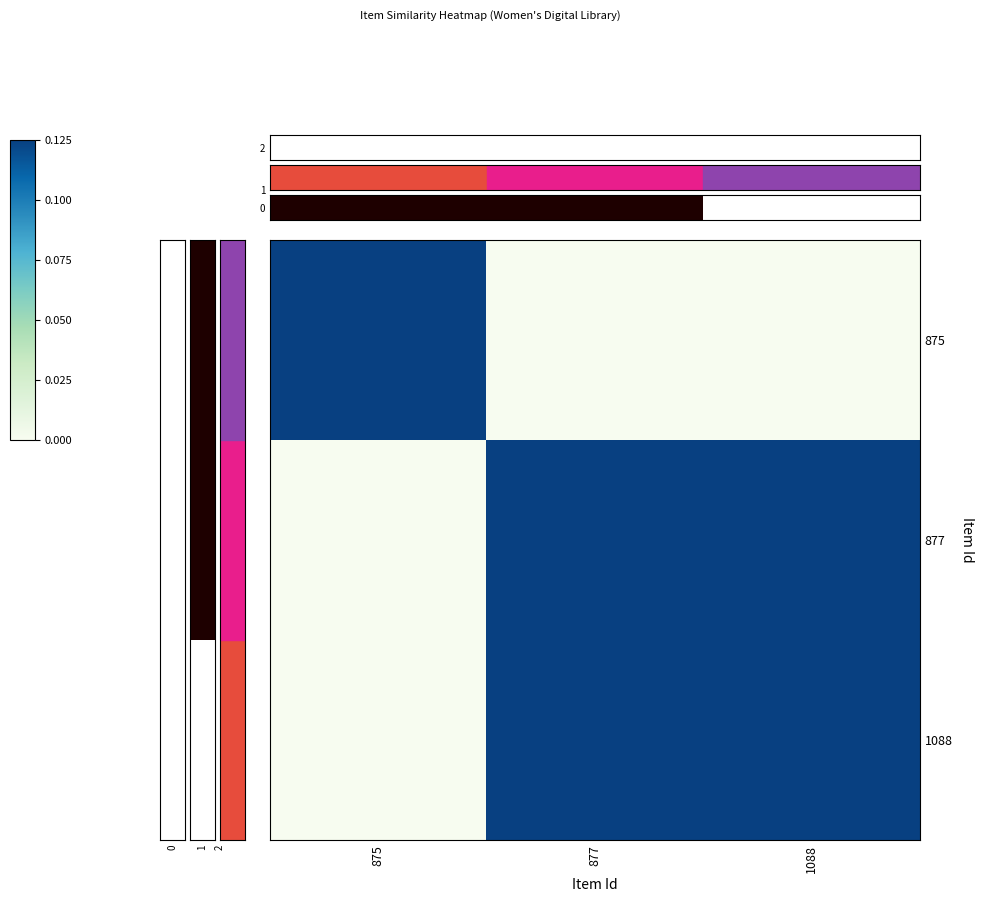

What is the difference between the highest and lowest values at 1088?

1.0